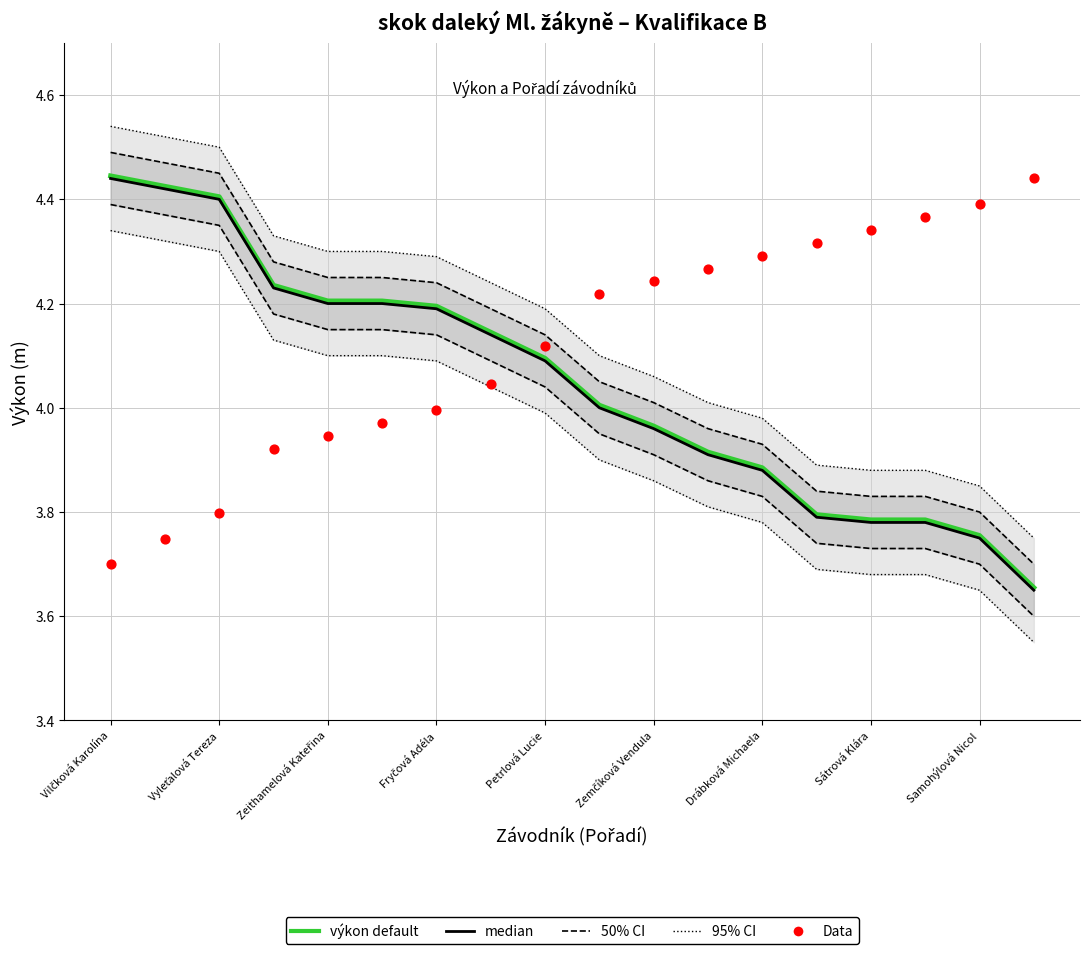

At how many categories does at least one series exceed 3?

18